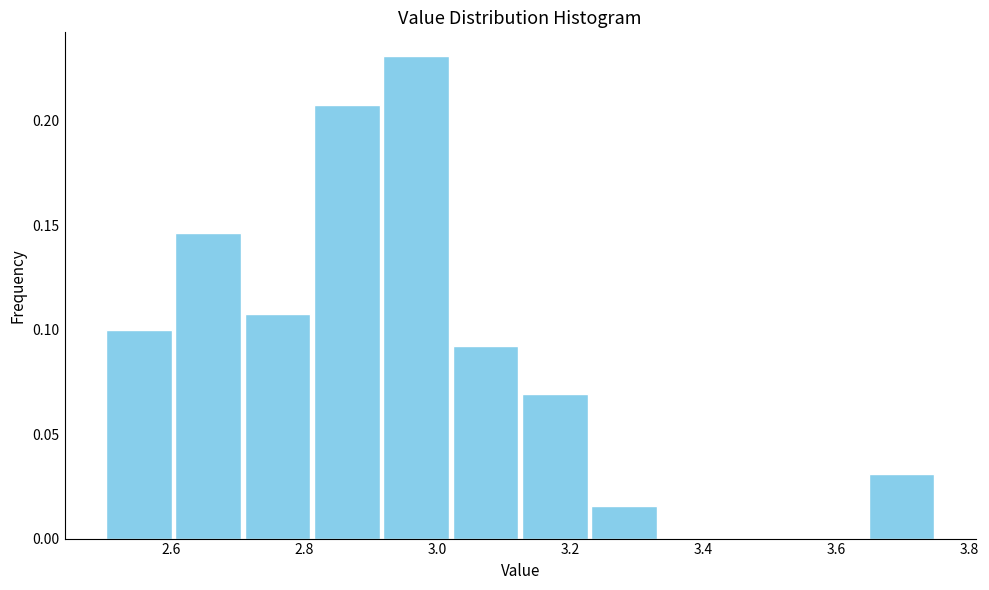

How tall is the bar that spans 3.64 to 3.76 on the x-axis? Neither the bar edges nor the heights are printed on the chart, so give them approximately, as read against the axes.

0.030